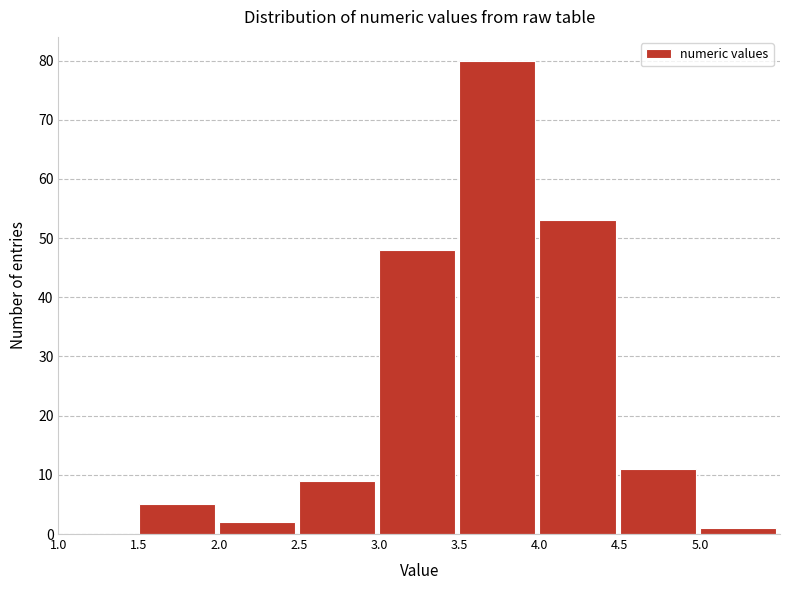

How tall is the bar that spans 2.0 to 2.5 on the x-axis? The values are not printed on the chart, so give them approximately, as read against the axis.

2